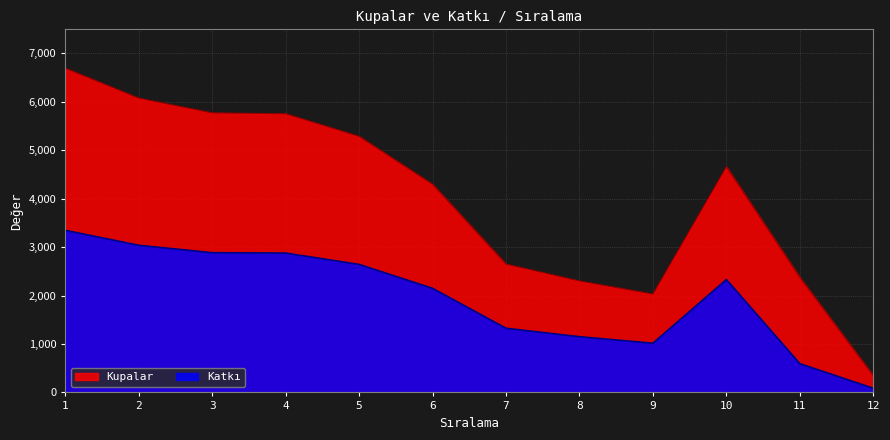

What is the sum of the Katkı values at 3 and 7?

4208